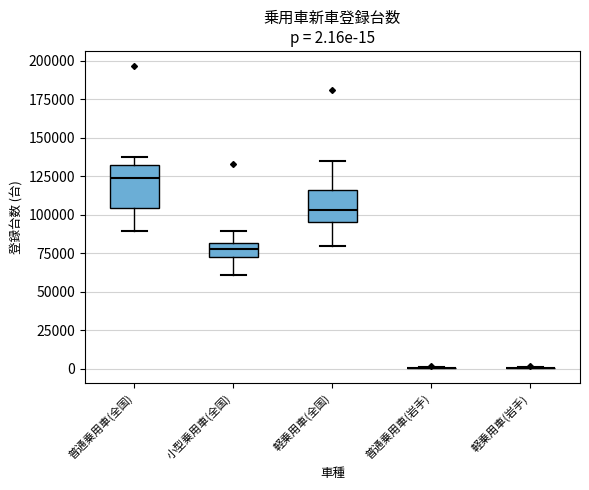

Comparing the boxes themselves (not the whiskers), which one is the tallest?

普通乗用車(全国)